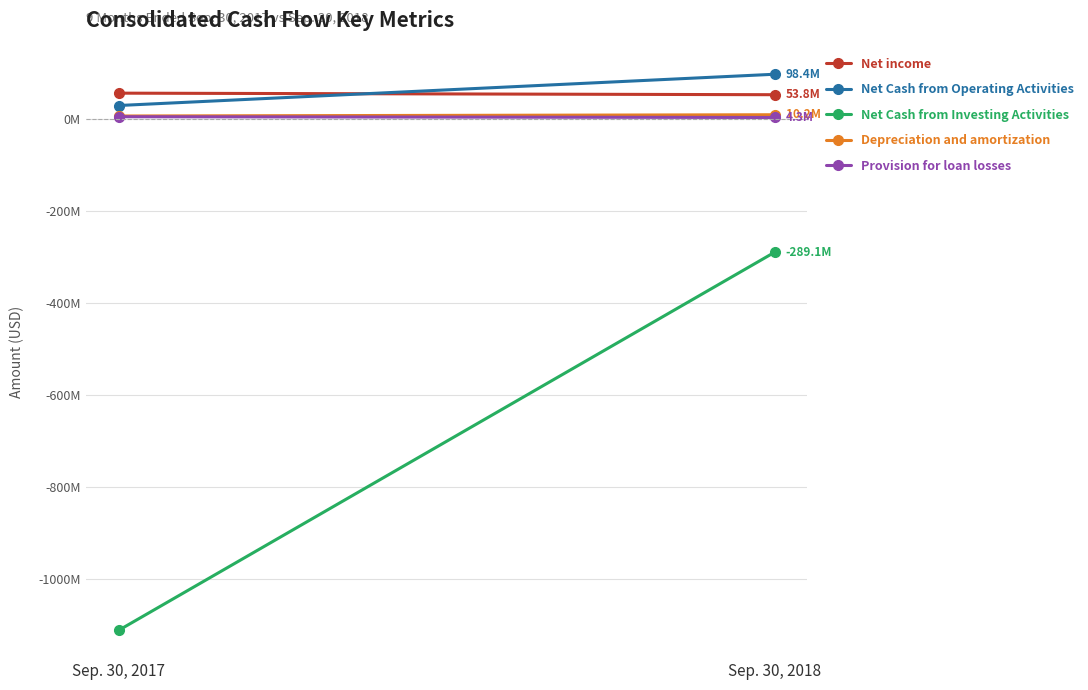

What is the difference between the maximum and minimum values in the Net income series?

3389000